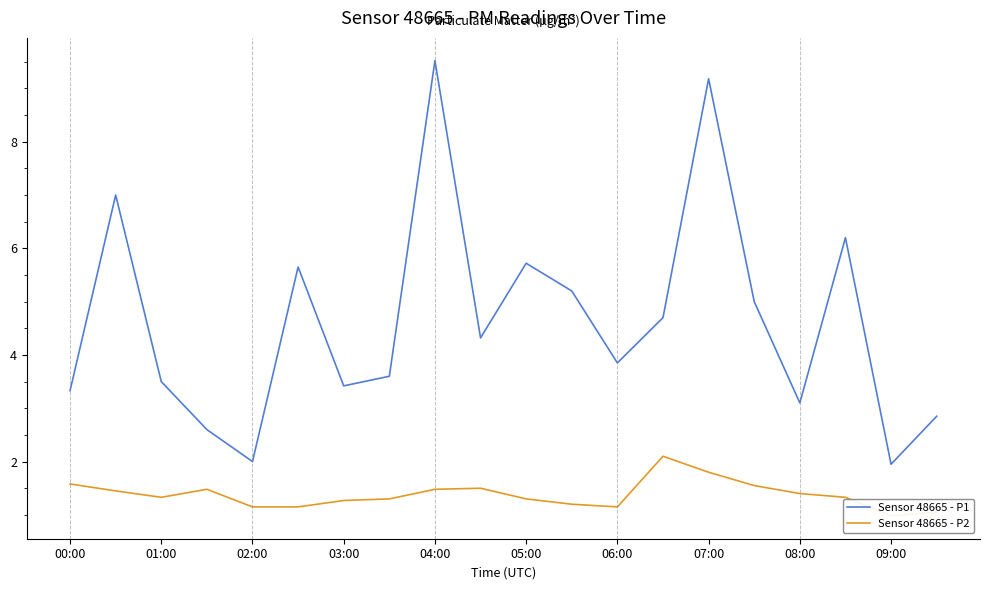

How many data points in Sensor 48665 - P1 are above 4?

10